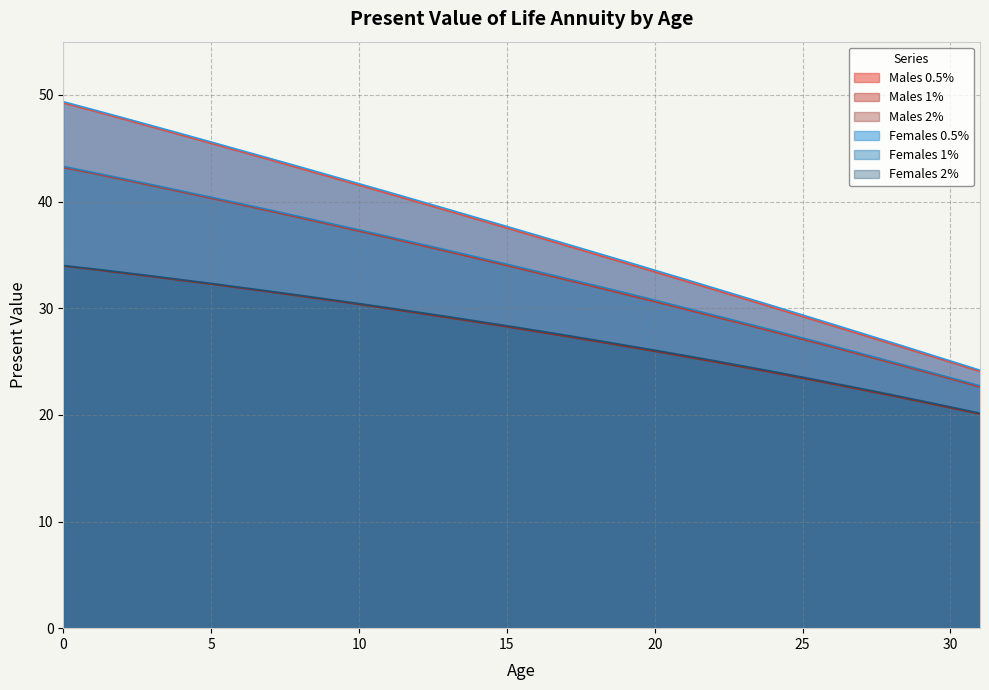

What is the value of the Females 2% point at the 28th from the left?

22.5